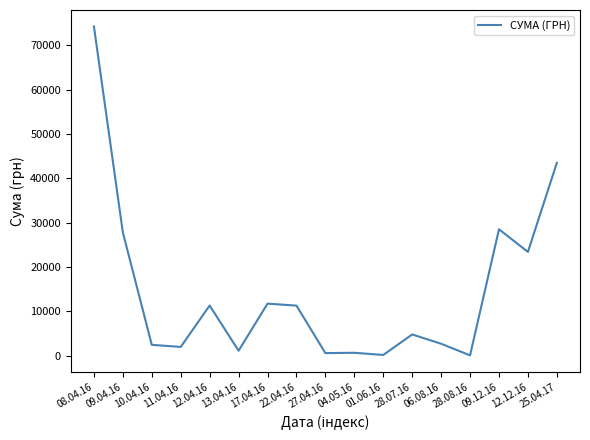

The value at 09.04.16 is 27798.7. True or false?

True